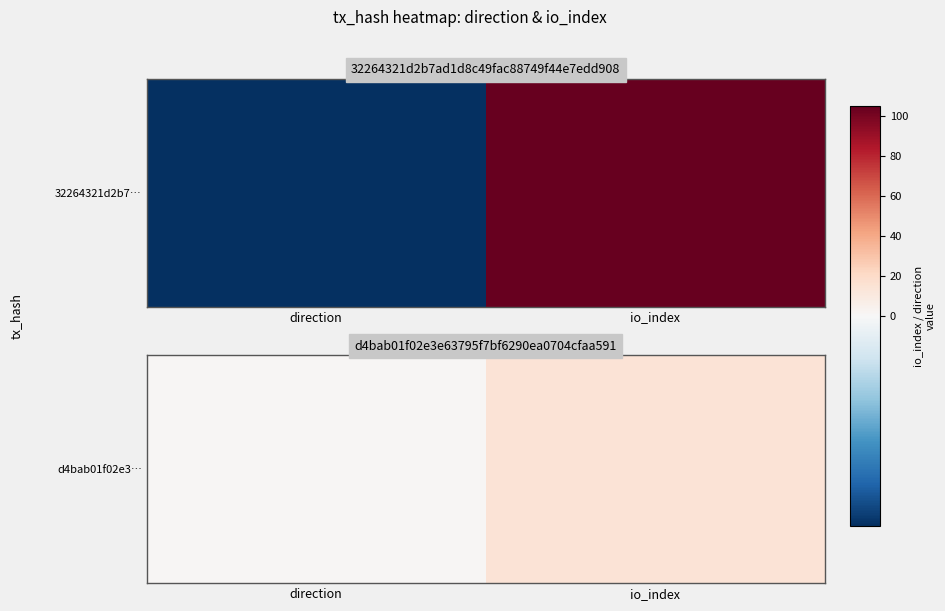

List the labels in order of value, smallest first.

direction, io_index